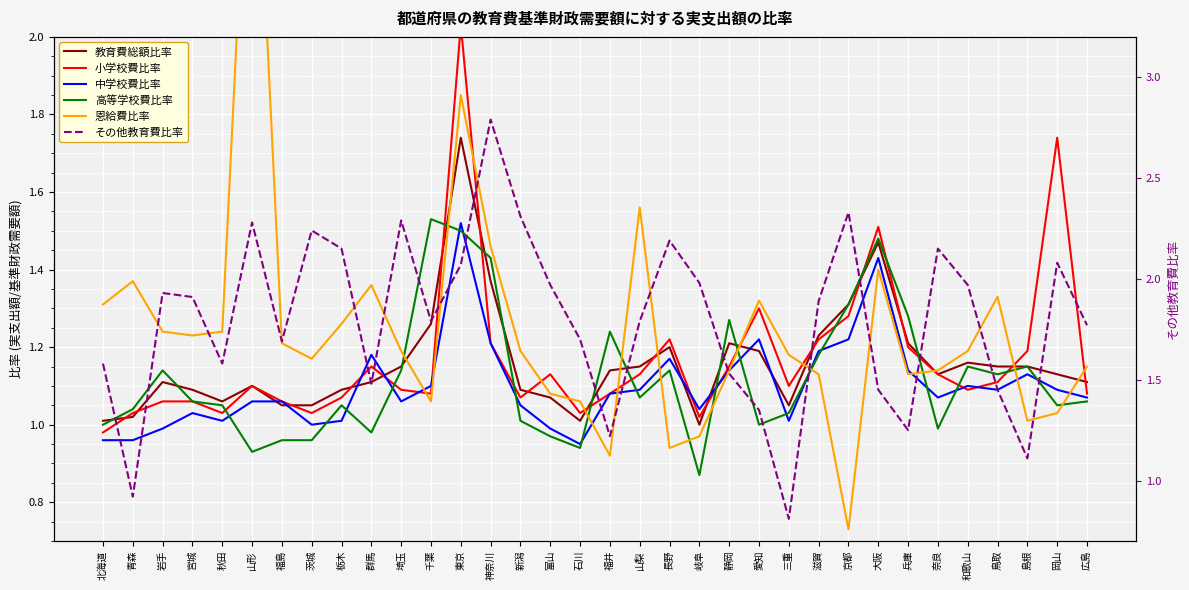

Between 和歌山 and 島根, which is larger?

和歌山